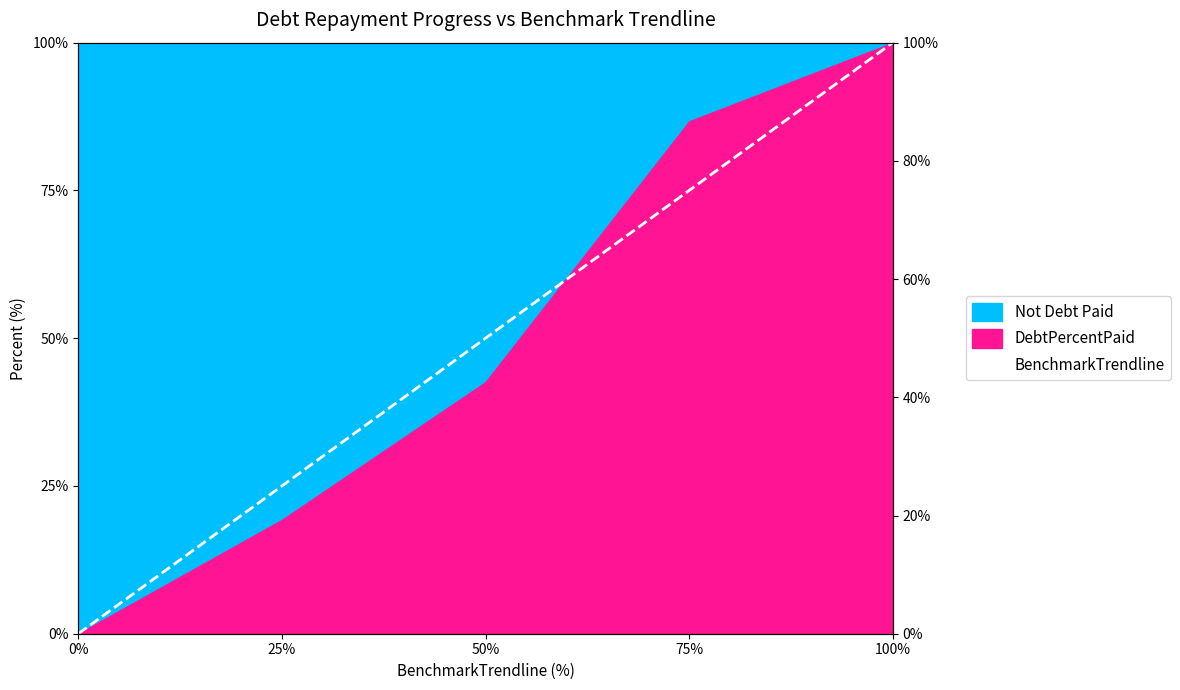

What value does the data have at 100%?

100